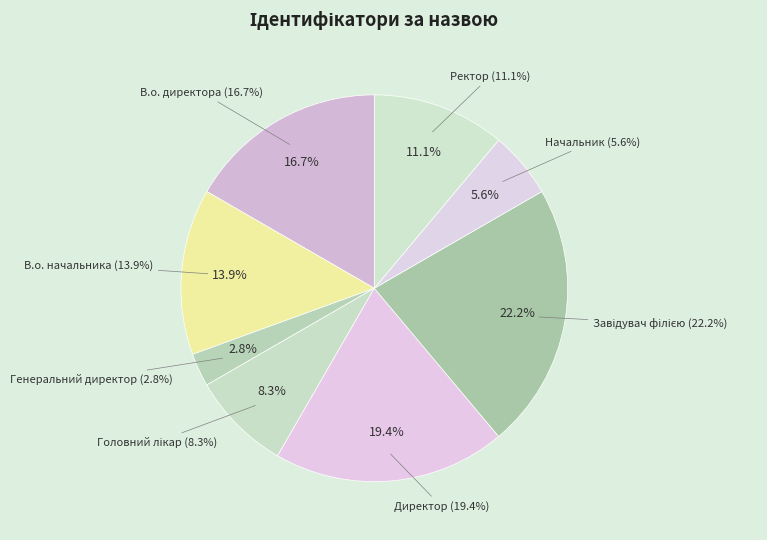

Which category has the biggest portion of the pie?

Завідувач філією